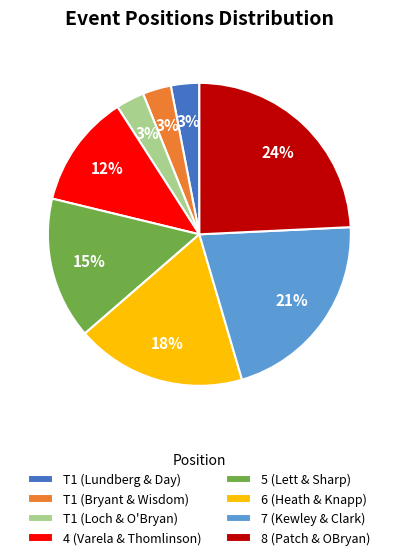

What is the ratio of the value at T1 (Lundberg & Day) to the value at T1 (Loch & O'Bryan)?

1.0